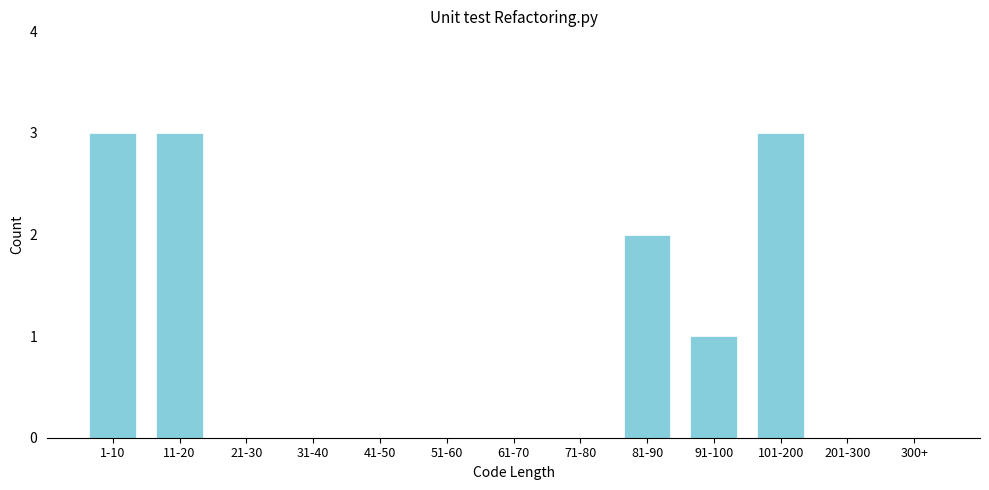

Reading right to left, extract all data points from this chart.

300+=0	201-300=0	101-200=3	91-100=1	81-90=2	71-80=0	61-70=0	51-60=0	41-50=0	31-40=0	21-30=0	11-20=3	1-10=3